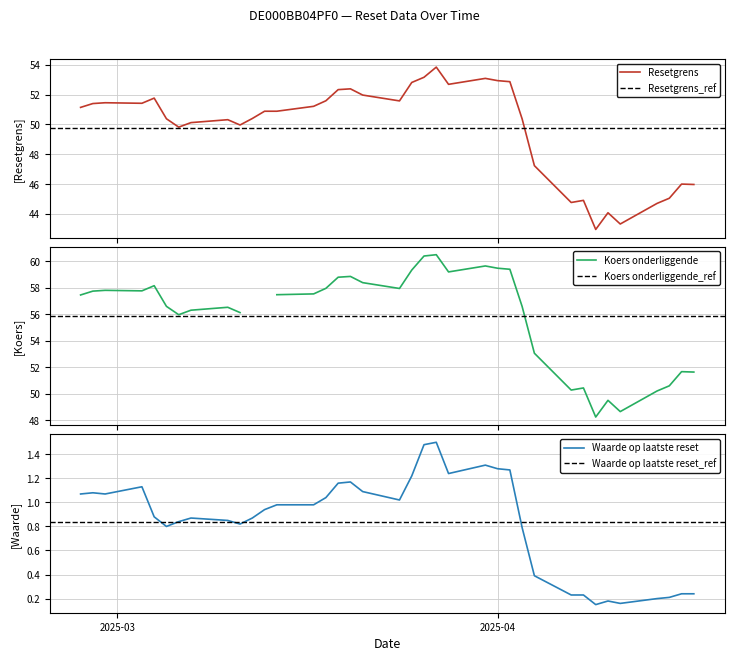

What is the lowest value of the Resetgrens series?

42.9